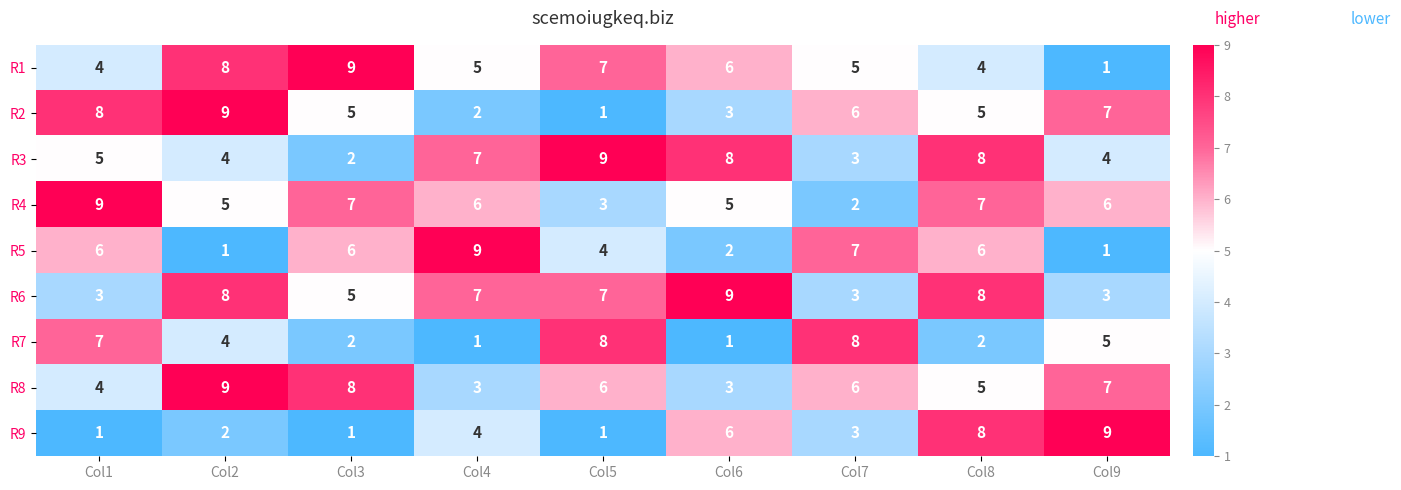

True or false: R9 has a value of 2 at Col5.

False